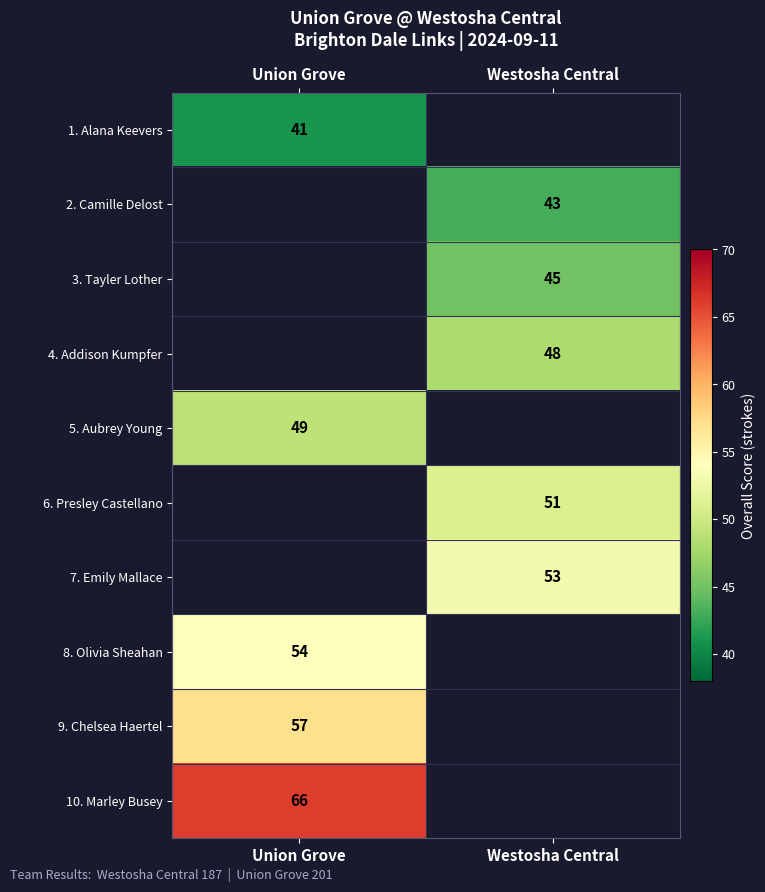

The 2. Camille Delost series shows 73 at Westosha Central. True or false?

False